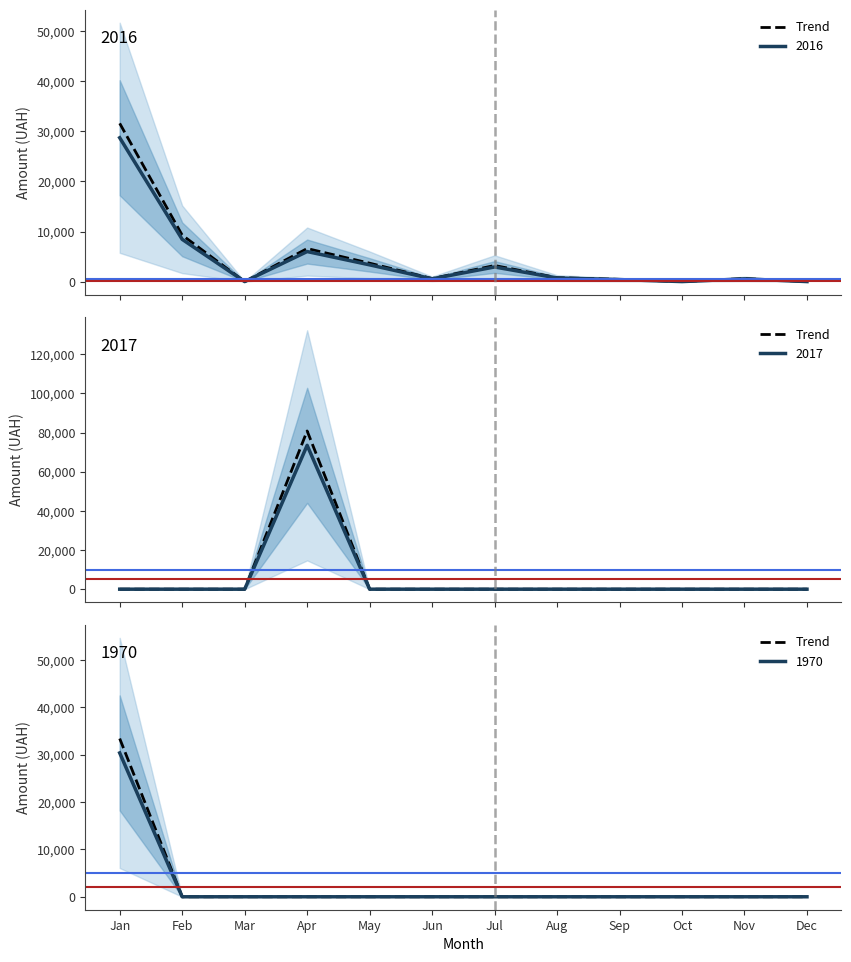

What is the change in value from Jan to Jul?

-33419.1